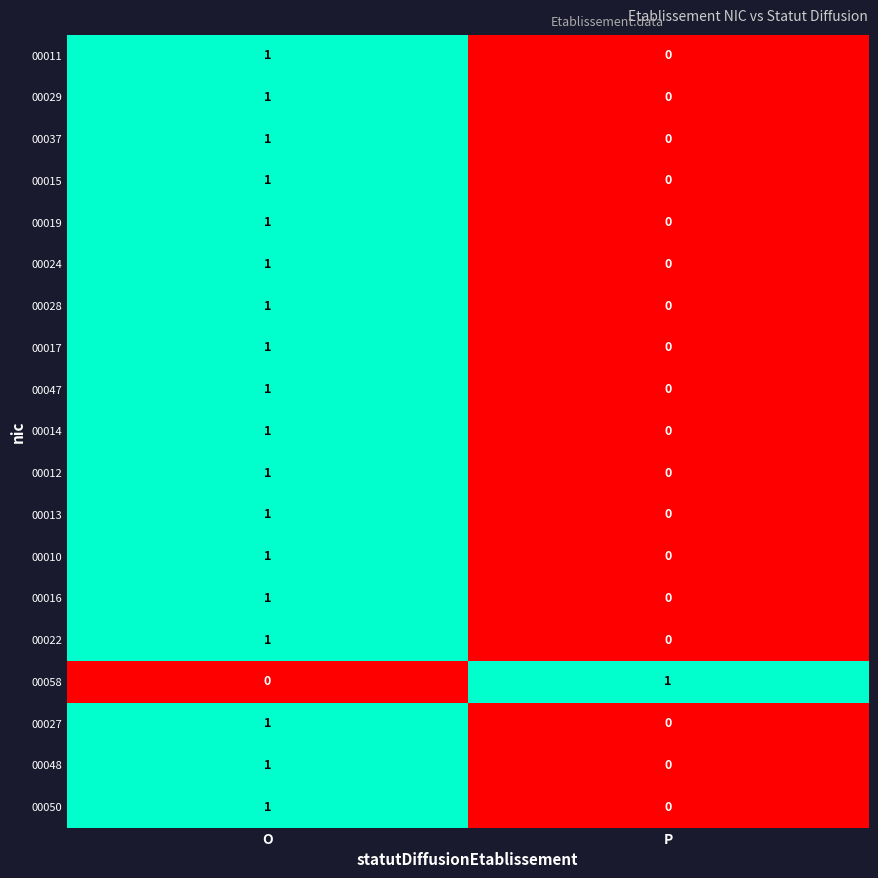

Which category has the highest value in the 00017 series?

O